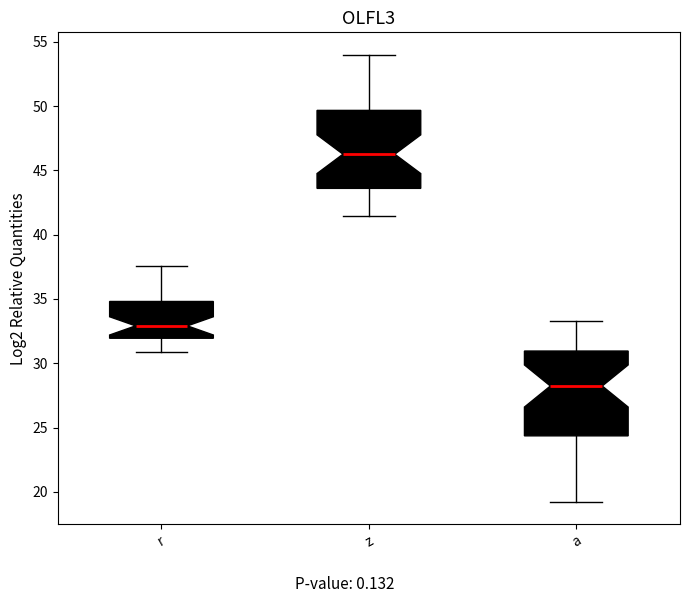

Reading left to right, read every box against the y-axis: the position of its median line, the range the box covers, and the ends of its whiskers. The values are not printed on the chart, so give them approximately, as read against the axis.

r: median 33.0, box 32.0 to 35.0, whiskers 31.0 to 37.5
z: median 46.5, box 43.5 to 49.5, whiskers 41.5 to 54.0
a: median 28.0, box 24.5 to 31.0, whiskers 19.0 to 33.5